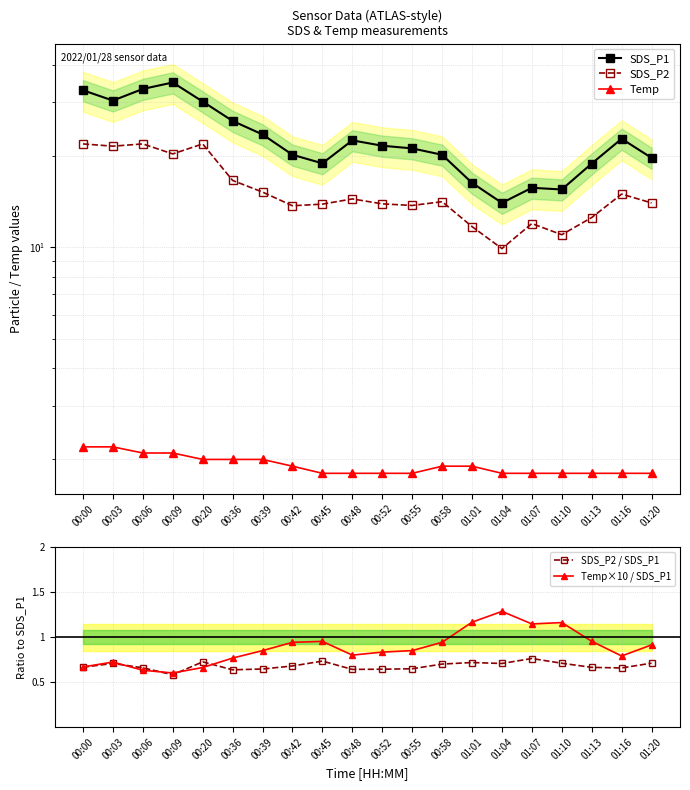

Is the value of SDS_P2 / SDS_P1 at 00:55 greater than the value of Temp at 00:06?

No